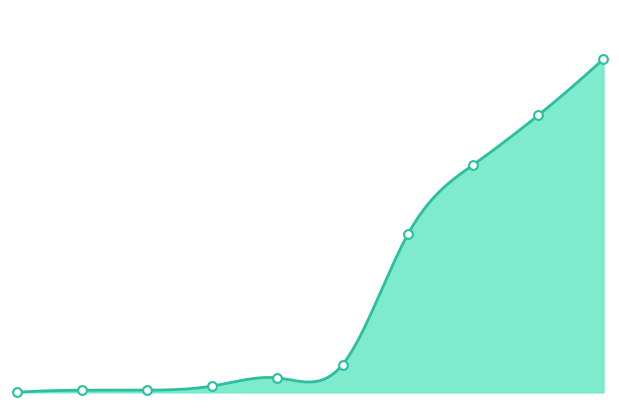

What is the change in value from 4225 to 4525?

+0.1